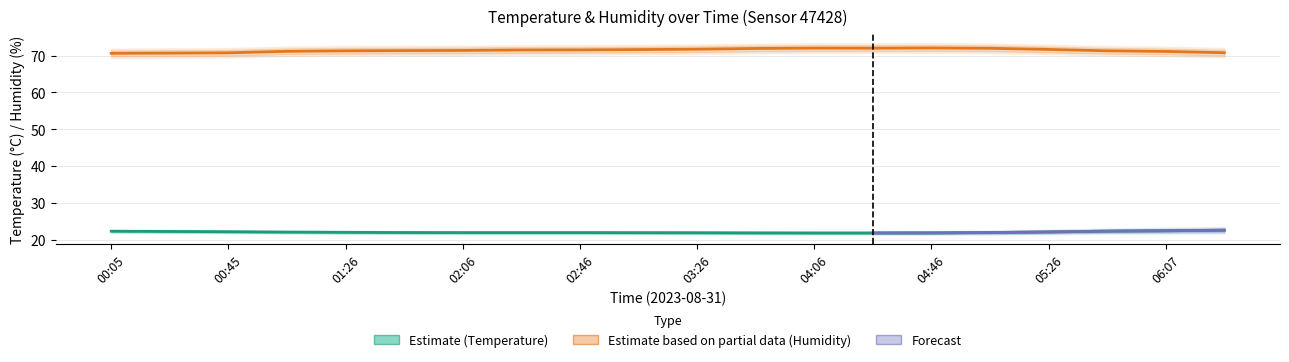

True or false: temperature has a value of 29.6 at 01:06.

False